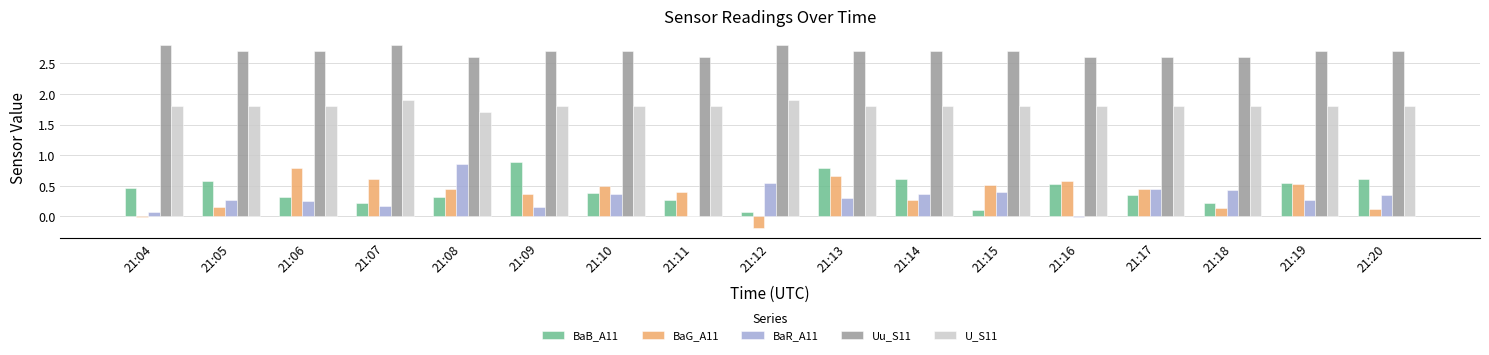

How many bars are there in each group?

5